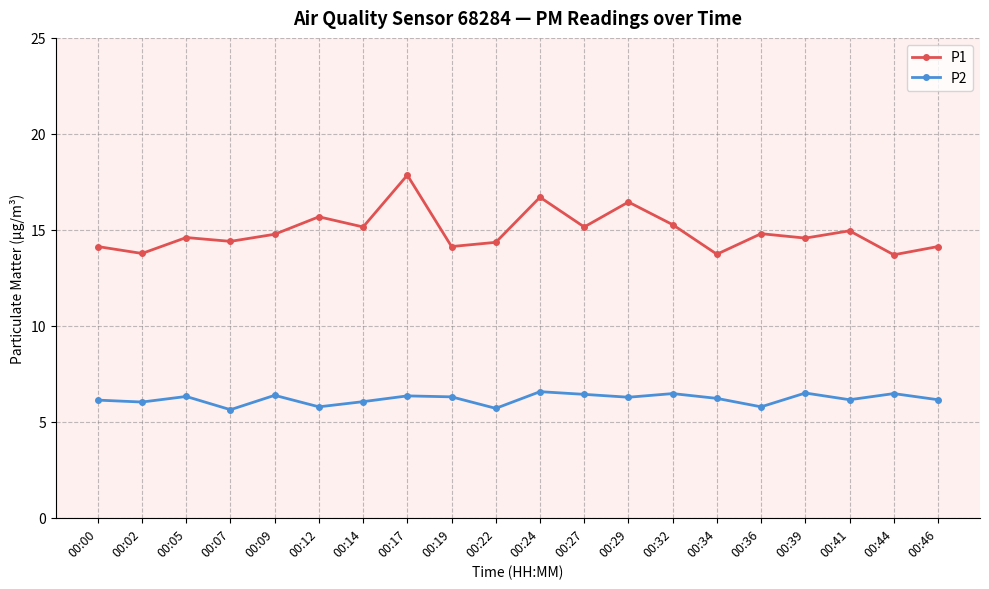

How many data points in P1 are less than 14?

3